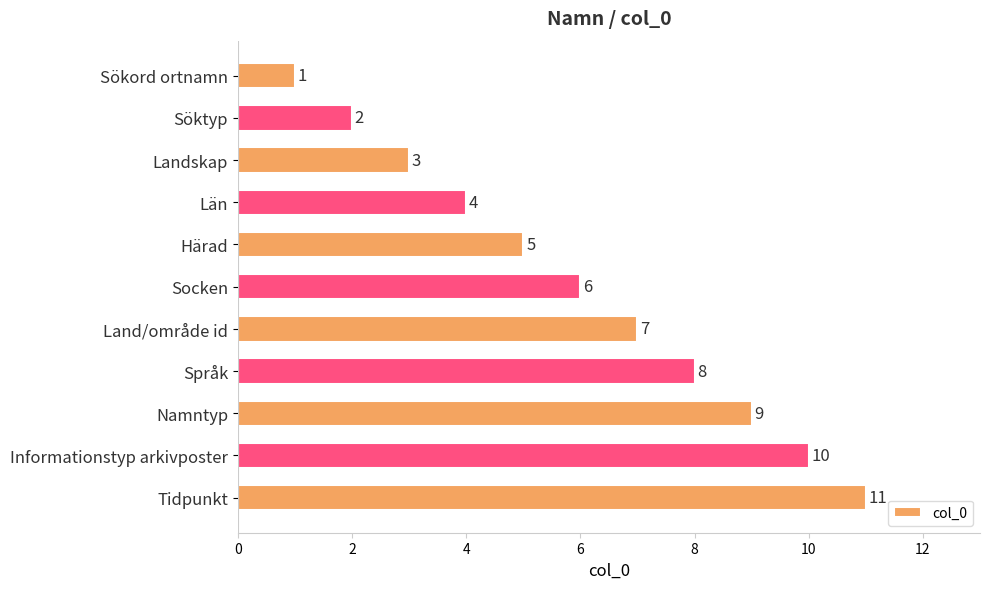

Between Socken and Söktyp, which is larger?

Socken